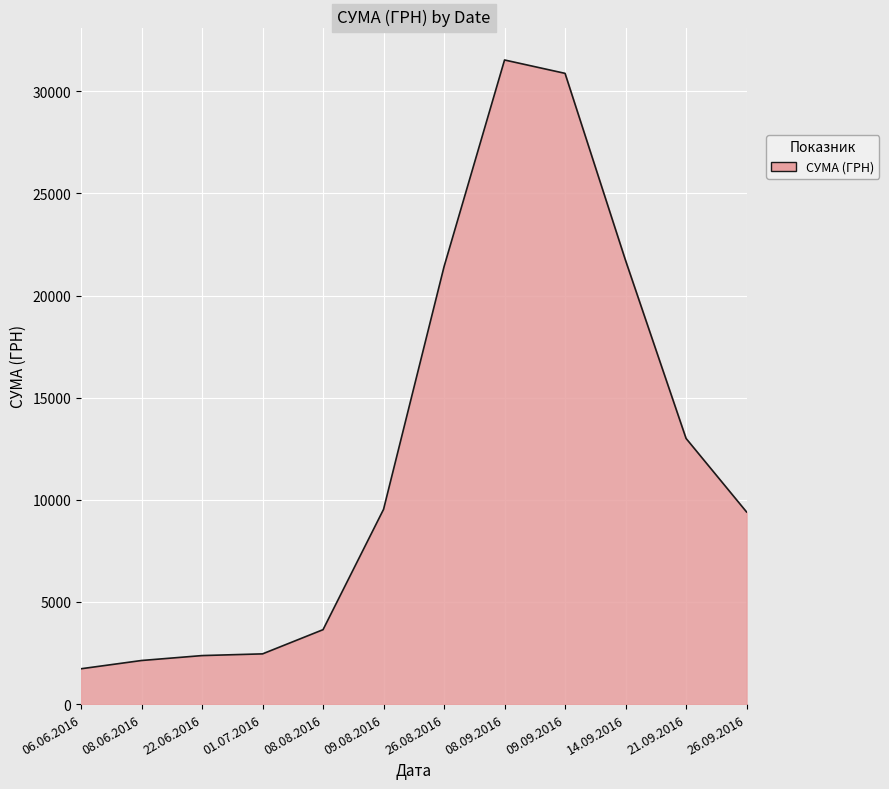

How many lines are shown in the chart?

1